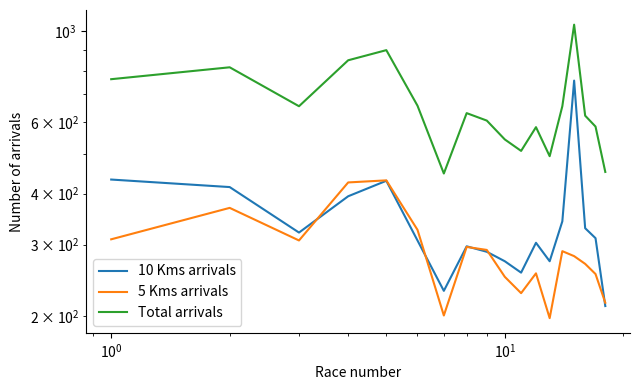

What is the highest value of the 5 Kms arrivals series?

431